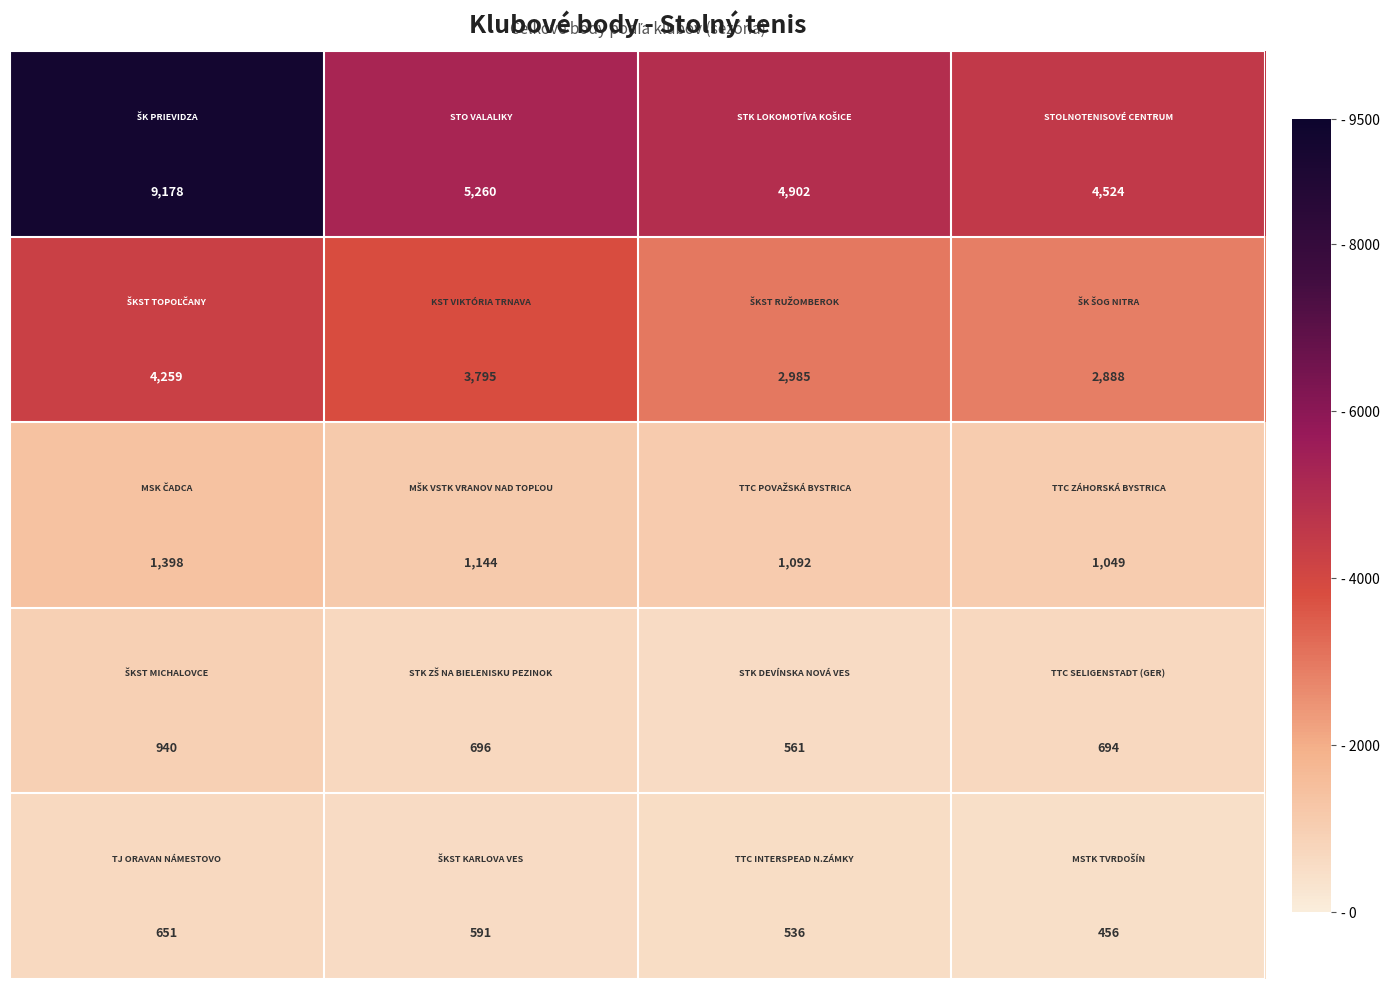

What is the greatest value displayed?

9178